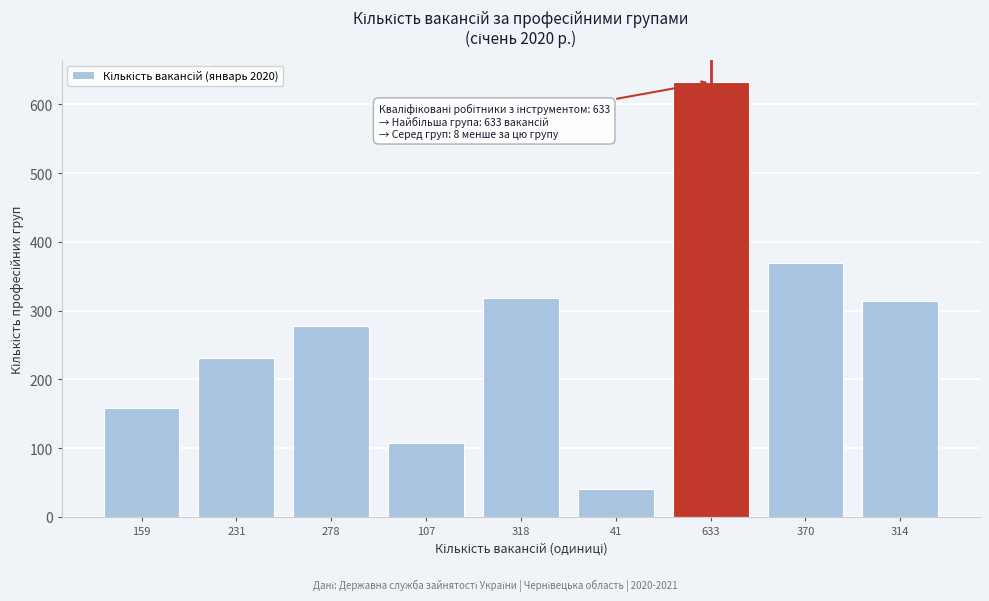

Reading left to right, transcribe all the data shown in this chart.

159=159	231=231	278=278	107=107	318=318	41=41	633=633	370=370	314=314